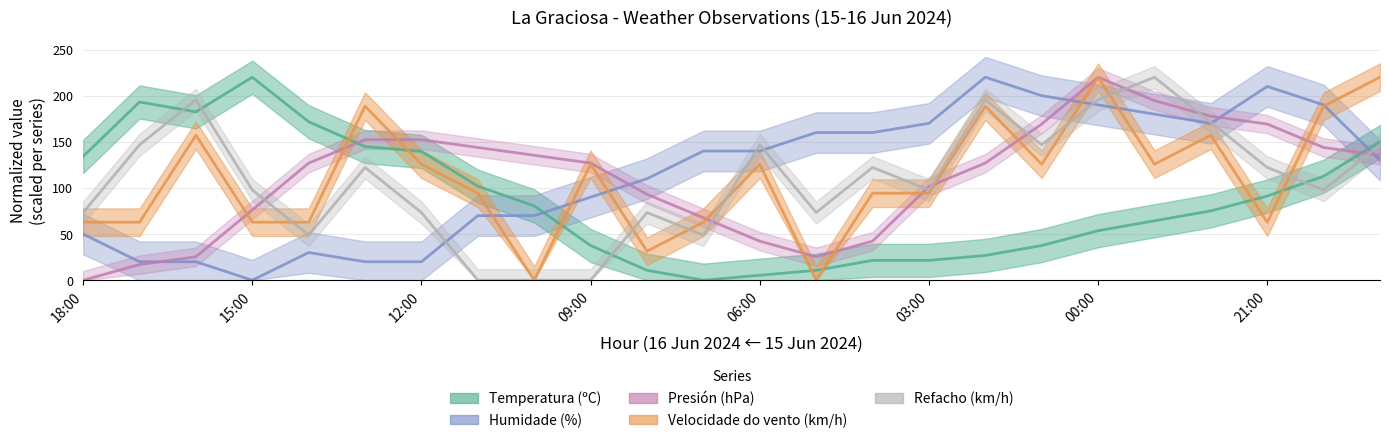

Reading left to right, transcribe all the data shown in this chart.

Temperatura (ºC): 134.1	193.2	182.4	220.0	171.7	144.9	139.5	102.0	80.5	37.6	10.7	0.0	5.4	10.7	21.5	21.5	26.8	37.6	53.7	64.4	75.1	91.2	112.7	150.2
Humidade (%): 50.0	20.0	20.0	0.0	30.0	20.0	20.0	70.0	70.0	90.0	110.0	140.0	140.0	160.0	160.0	170.0	220.0	200.0	190.0	180.0	170.0	210.0	190.0	130.0
Presión (hPa): 0.0	16.9	25.4	76.2	126.9	152.3	152.3	143.8	135.4	126.9	93.1	67.7	42.3	25.4	42.3	101.5	126.9	169.2	220.0	194.6	177.7	169.2	143.8	135.4
Velocidade do vento (km/h): 62.9	62.9	157.1	62.9	62.9	188.6	125.7	94.3	0.0	125.7	31.4	62.9	125.7	0.0	94.3	94.3	188.6	125.7	220.0	125.7	157.1	62.9	188.6	220.0
Refacho (km/h): 73.3	146.7	195.6	97.8	48.9	122.2	73.3	0.0	0.0	0.0	73.3	48.9	146.7	73.3	122.2	97.8	195.6	146.7	195.6	220.0	171.1	122.2	97.8	146.7